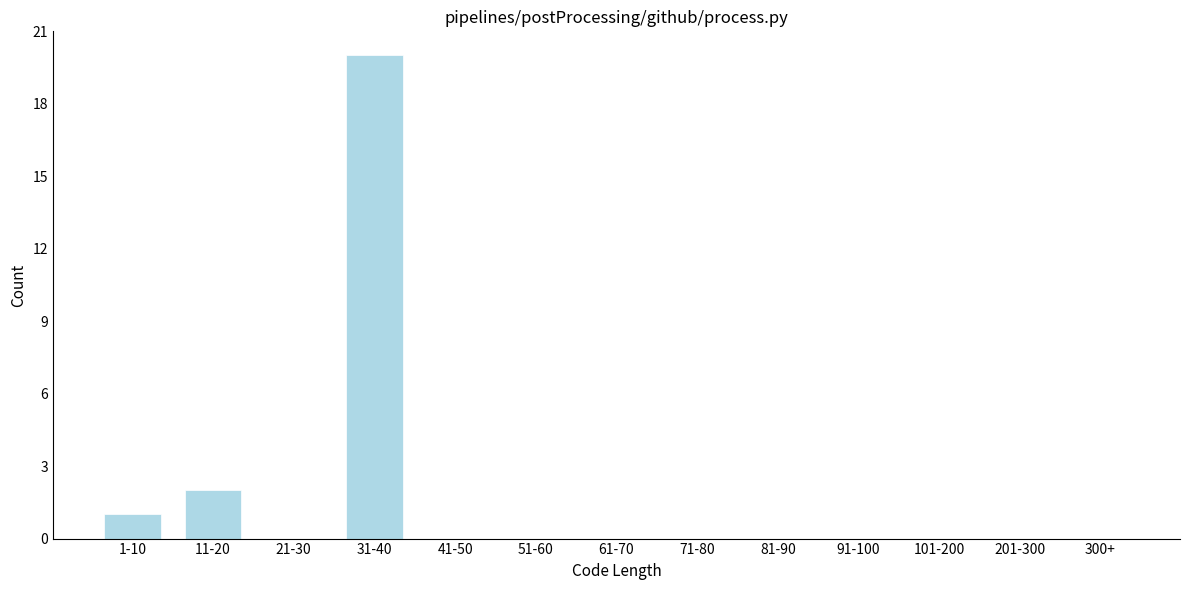

Reading left to right, what are all the values shown in this chart?

1-10=1	11-20=2	21-30=0	31-40=20	41-50=0	51-60=0	61-70=0	71-80=0	81-90=0	91-100=0	101-200=0	201-300=0	300+=0